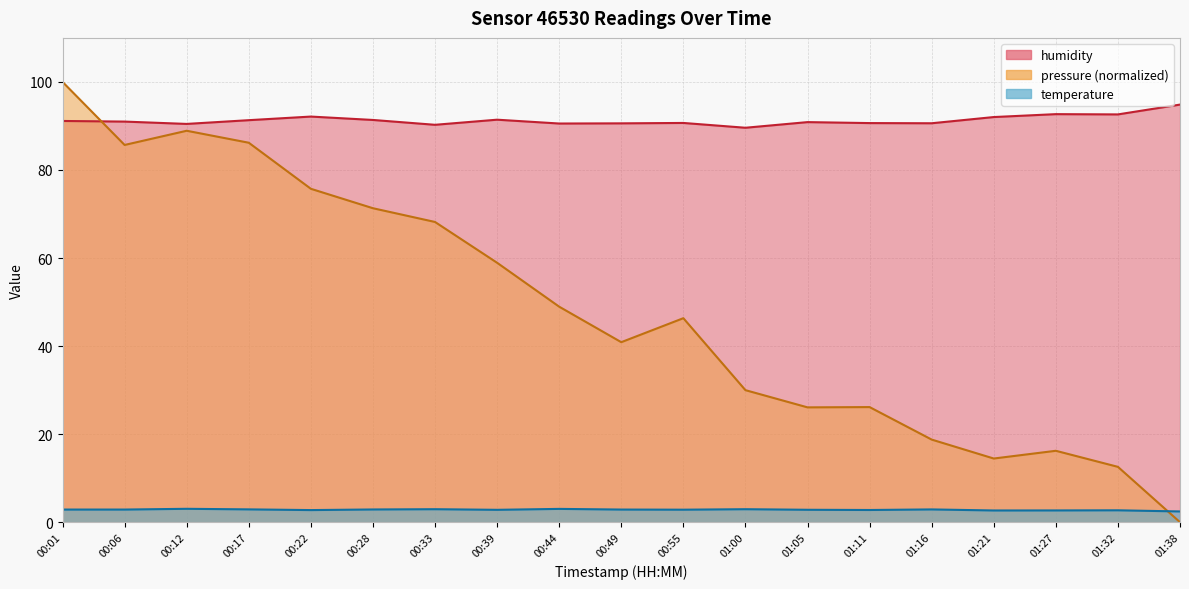

What is the label of the 3rd point from the left?

00:12